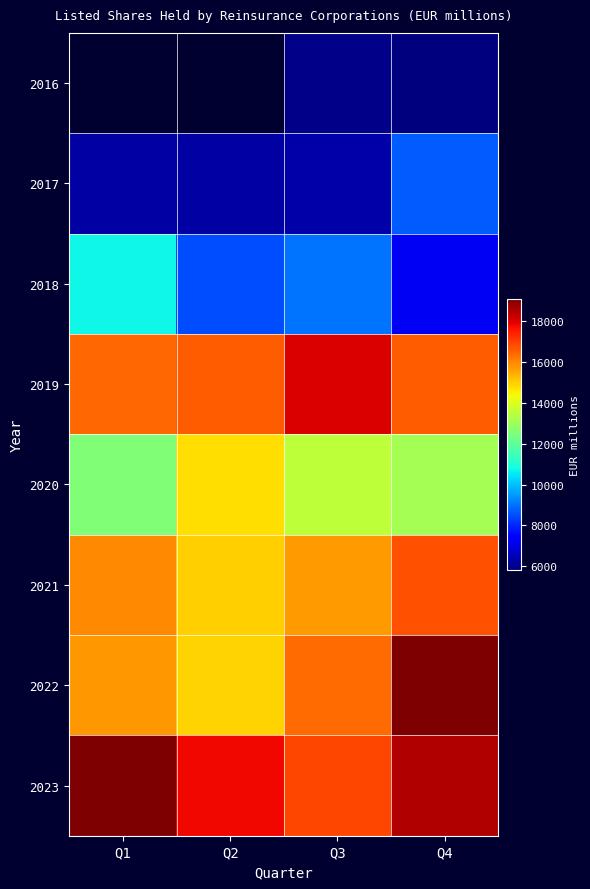

What is the maximum value for 2022?

19097.4